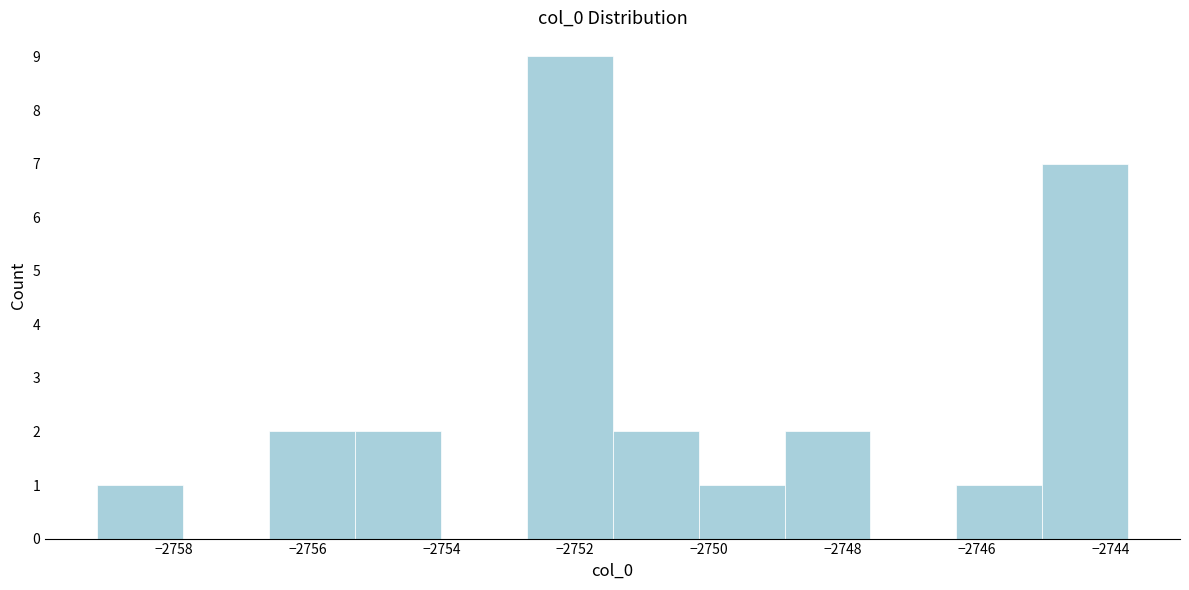

Reading left to right, list every bar in this chart as the range it spans on the x-axis followed by its height. Neither the bar edges nor the heights are printed on the chart, so give them approximately, as read against the axes.

-2759.2 to -2757.8: 1
-2757.8 to -2756.6: 0
-2756.6 to -2755.2: 2
-2755.2 to -2754.0: 2
-2754.0 to -2752.8: 0
-2752.8 to -2751.4: 9
-2751.4 to -2750.2: 2
-2750.2 to -2748.8: 1
-2748.8 to -2747.6: 2
-2747.6 to -2746.4: 0
-2746.4 to -2745.0: 1
-2745.0 to -2743.8: 7